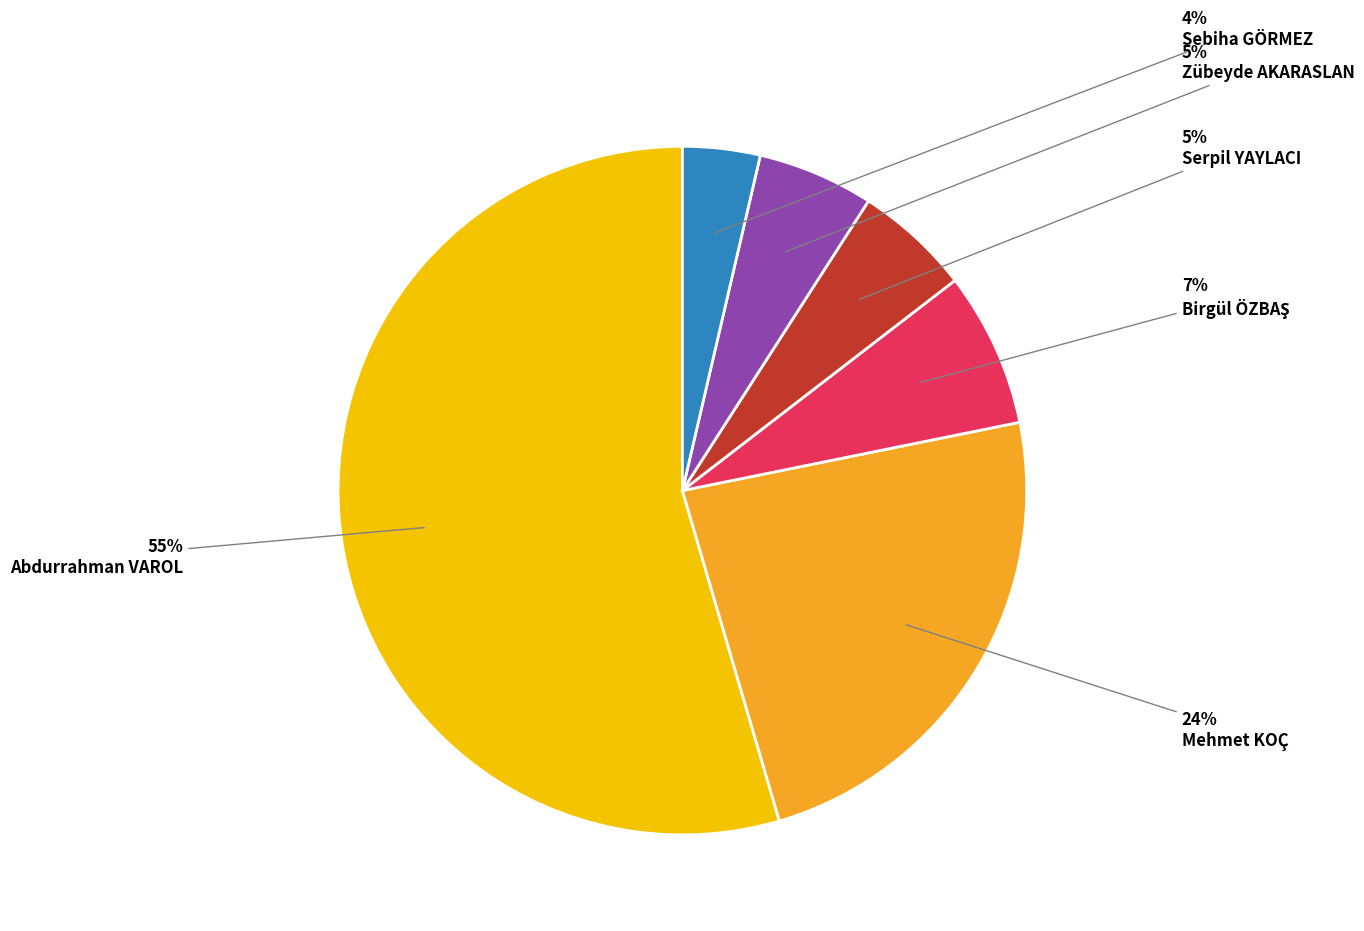

To the nearest percent, what portion does Mehmet KOÇ represent?

24%